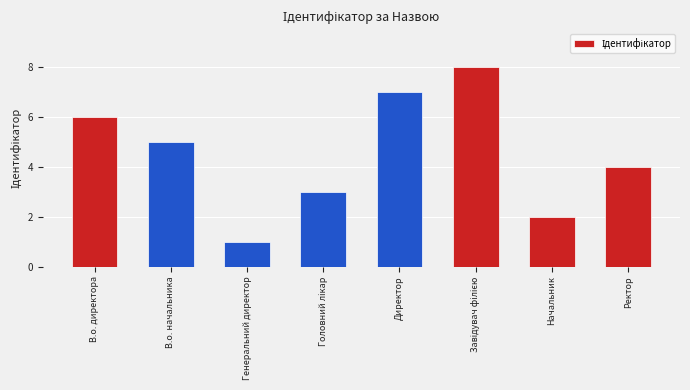

Reading left to right, extract all data points from this chart.

6	5	1	3	7	8	2	4